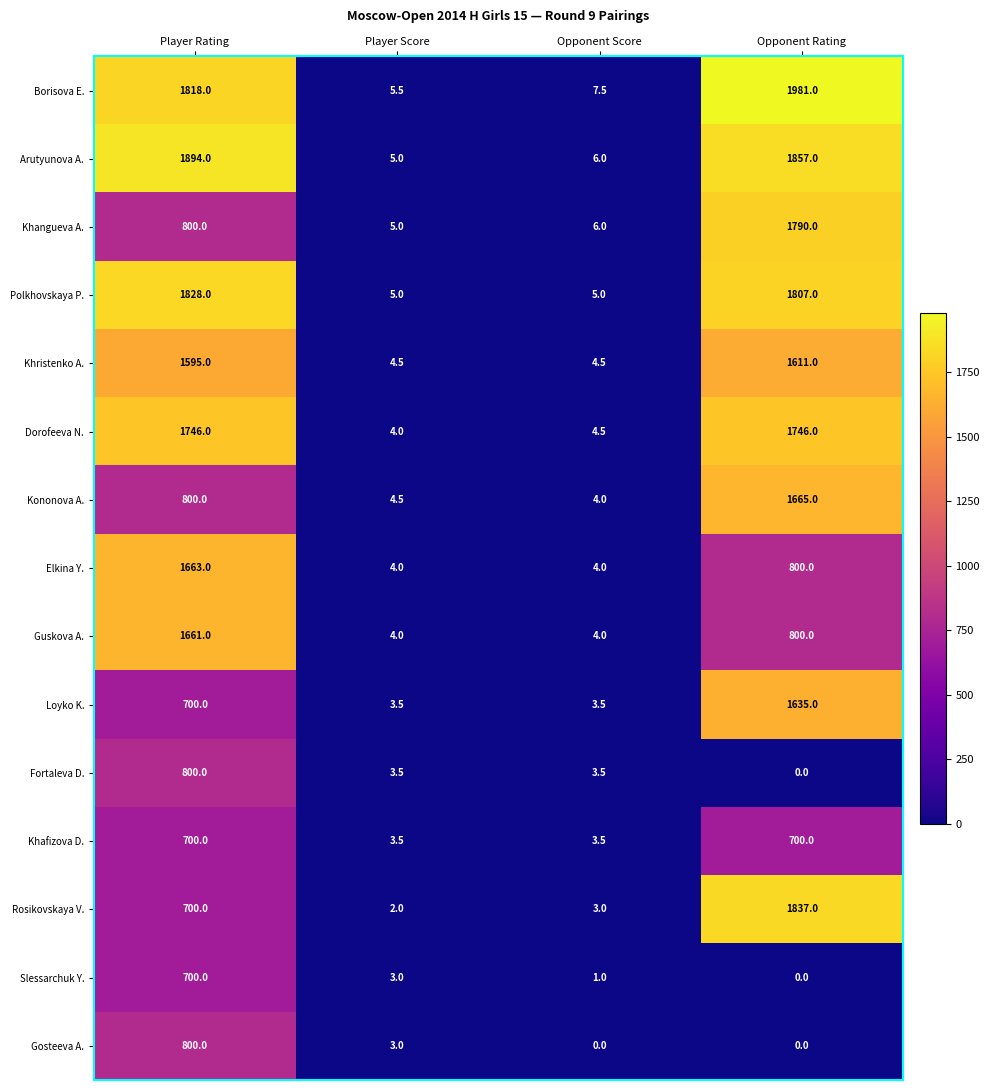

What is the difference between the second highest and second lowest values in the Kononova A. series?

795.5